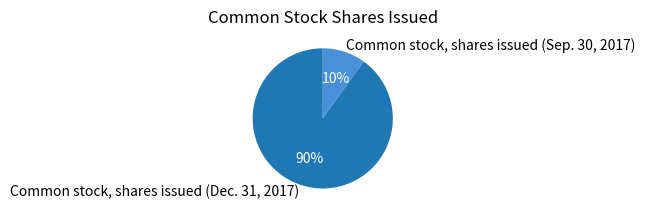

Is the sum of Common stock, shares issued (Dec. 31, 2017) and Common stock, shares issued (Sep. 30, 2017) greater than half?

Yes